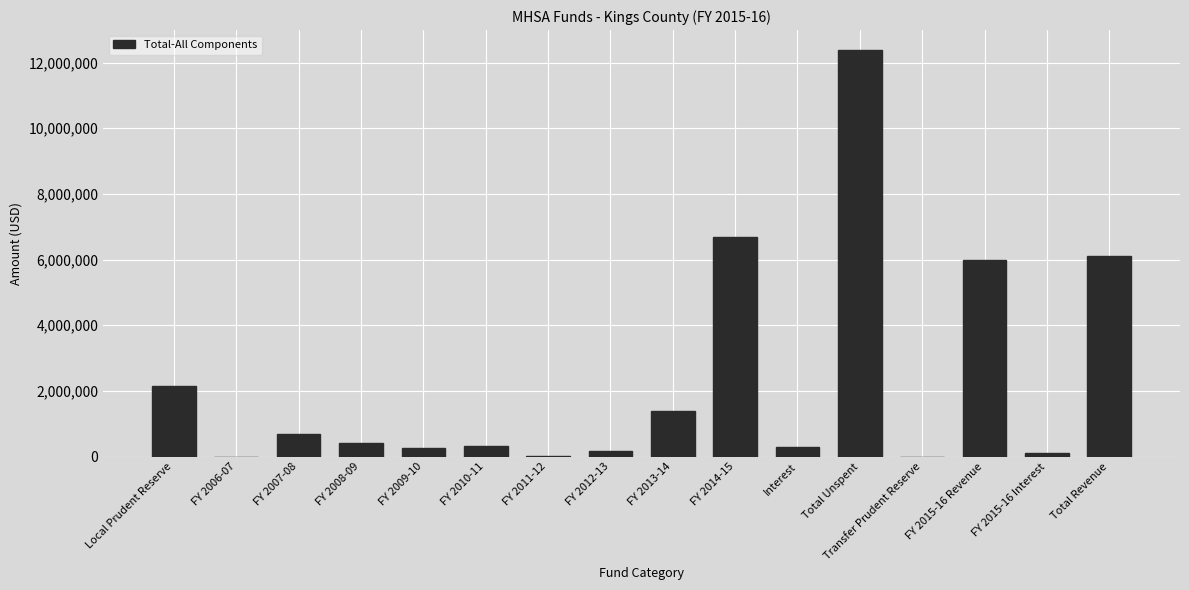

What is the greatest value displayed?

12371308